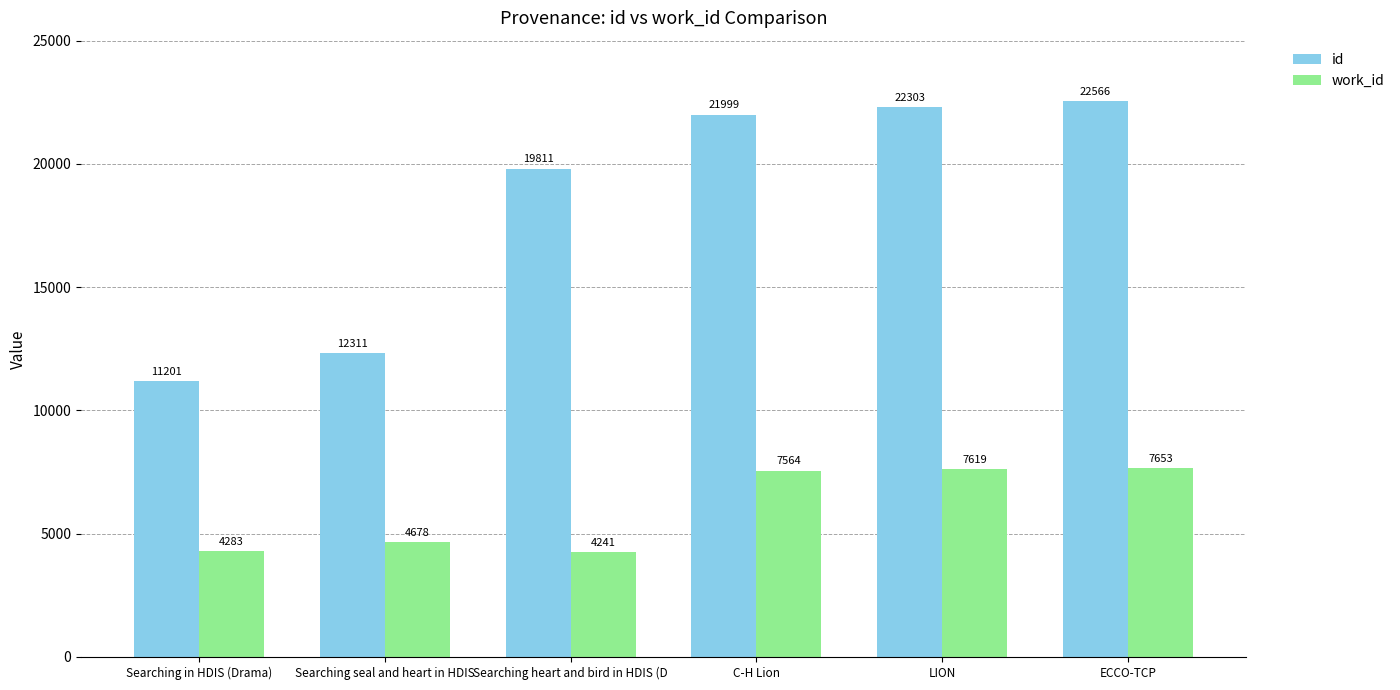

Which label corresponds to the smallest value in the chart?

Searching heart and bird in HDIS (D